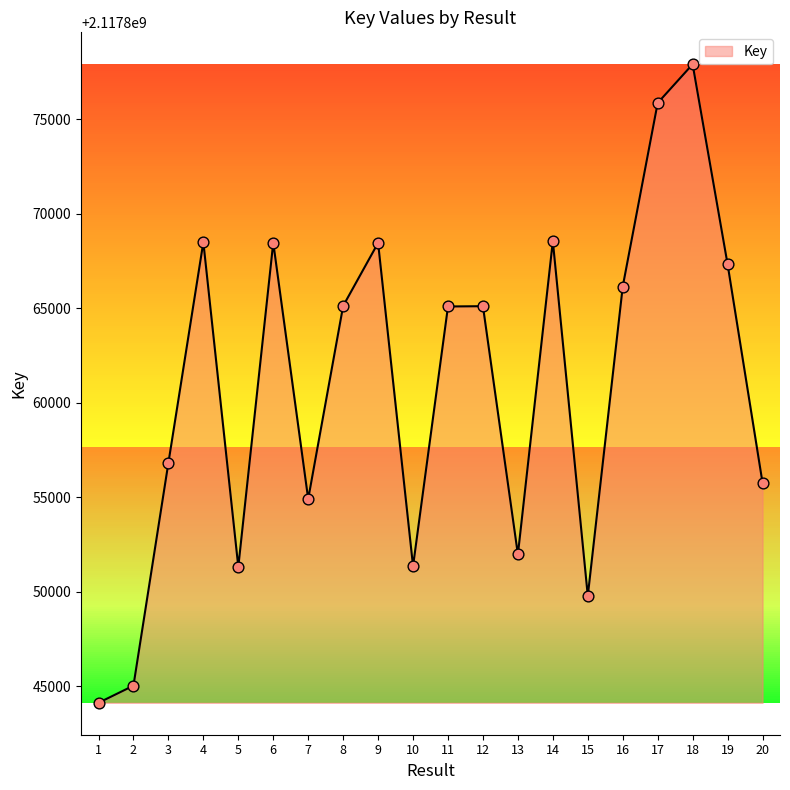

What is the ratio of the value at 6 to the value at 5?

1.0